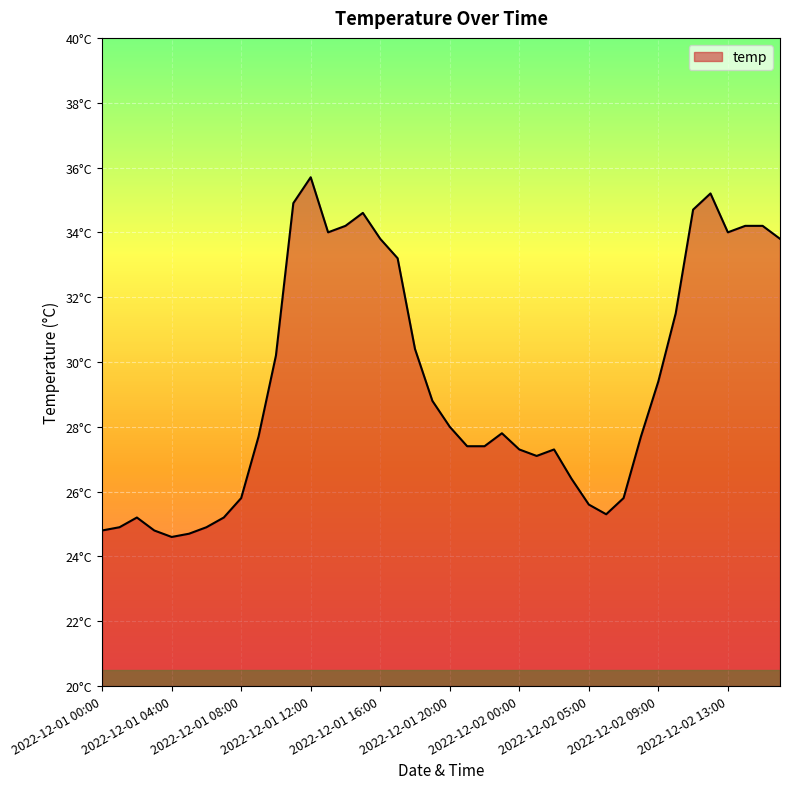

Reading right to left, list all the values displayed in this chart.

33.8	34.2	34.2	34.0	35.2	34.7	31.5	29.4	27.7	25.8	25.3	25.6	26.4	27.3	27.1	27.3	27.8	27.4	27.4	28.0	28.8	30.4	33.2	33.8	34.6	34.2	34.0	35.7	34.9	30.2	27.7	25.8	25.2	24.9	24.7	24.6	24.8	25.2	24.9	24.8